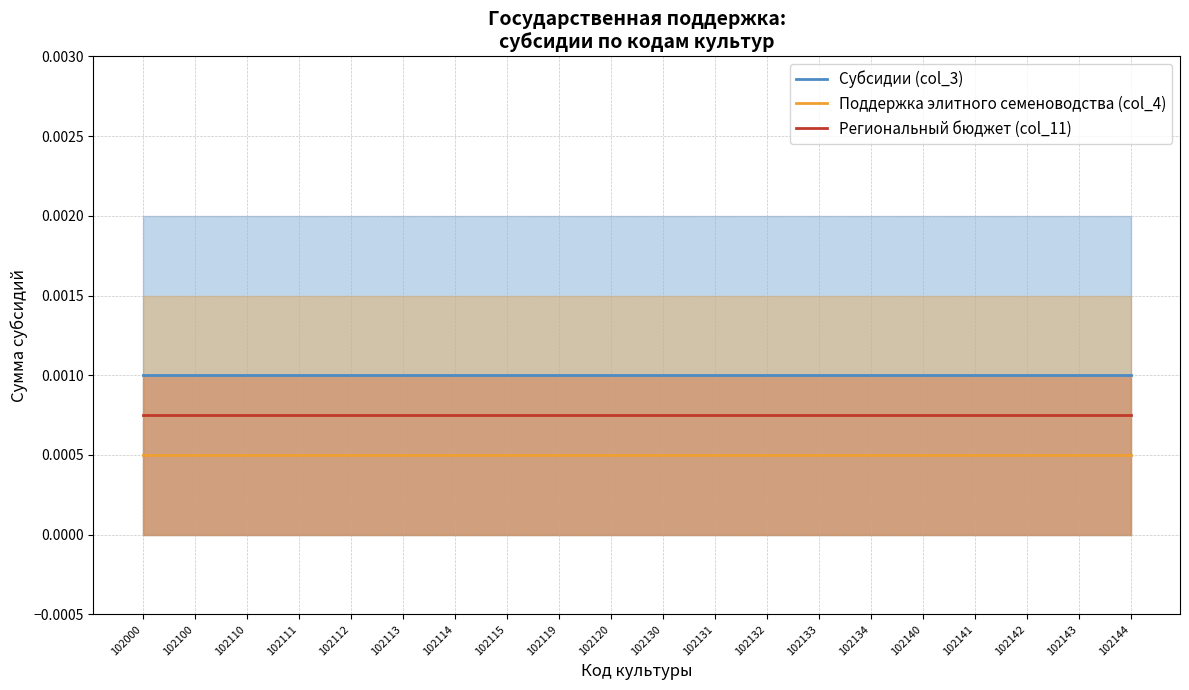

Which series has the widest spread of values?

Субсидии (col_3)